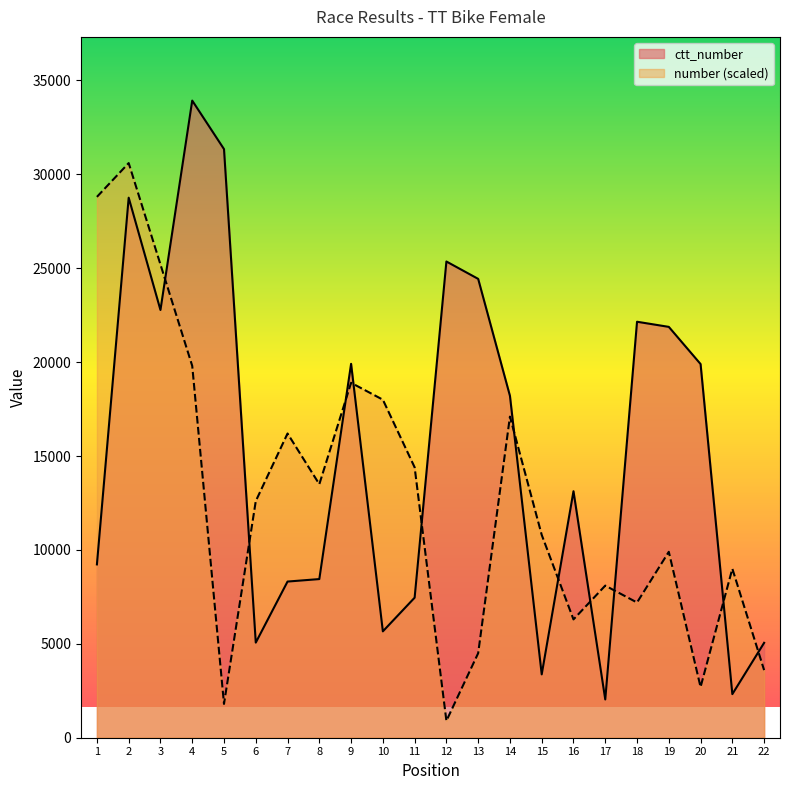

Count the number of categories in the chart.

22